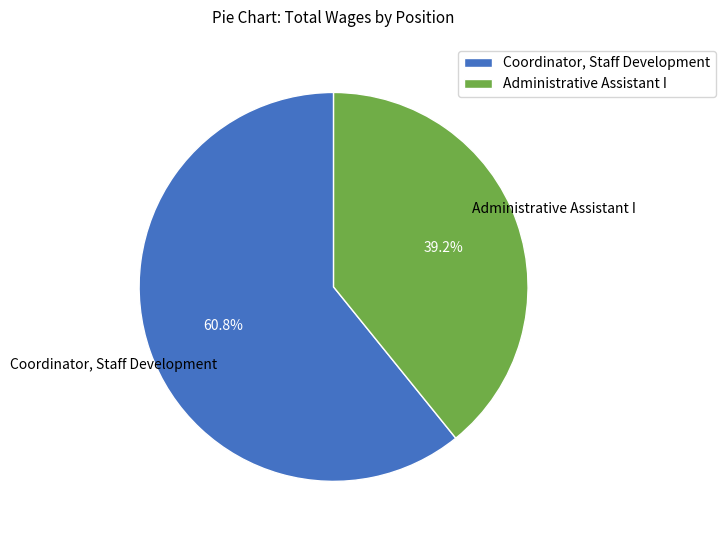

What is the majority slice?

Coordinator, Staff Development